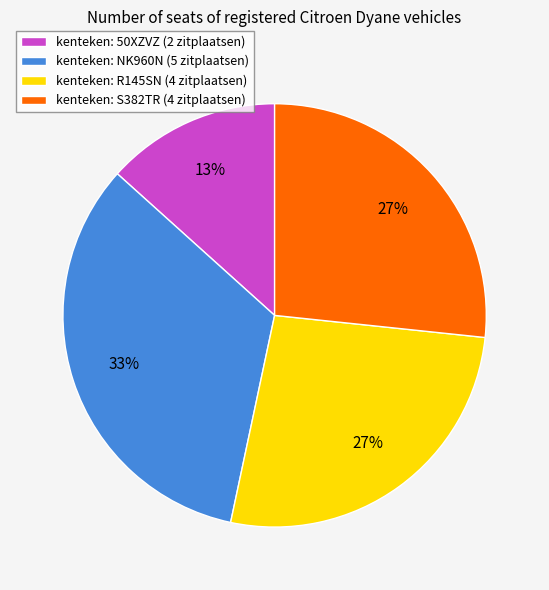

Which has a higher value, kenteken: R145SN (4 zitplaatsen) or kenteken: NK960N (5 zitplaatsen)?

kenteken: NK960N (5 zitplaatsen)